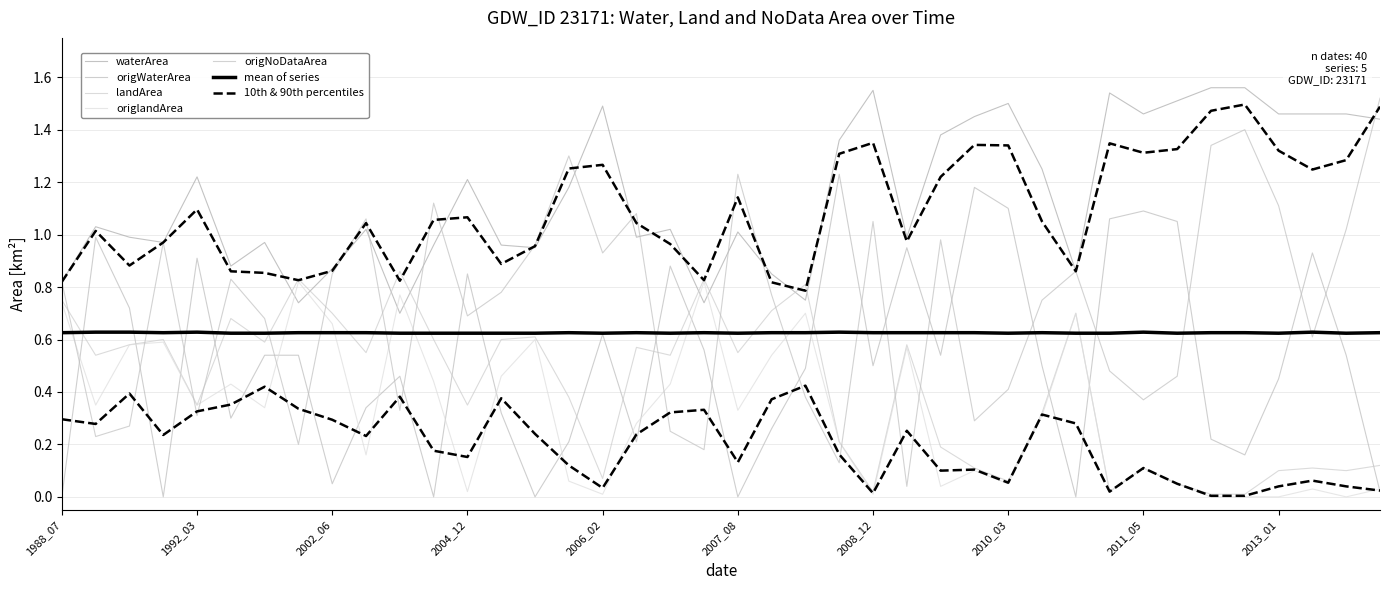

Between which two adjacent categories do landArea and origWaterArea first intersect?

1988_07 and 1988_11